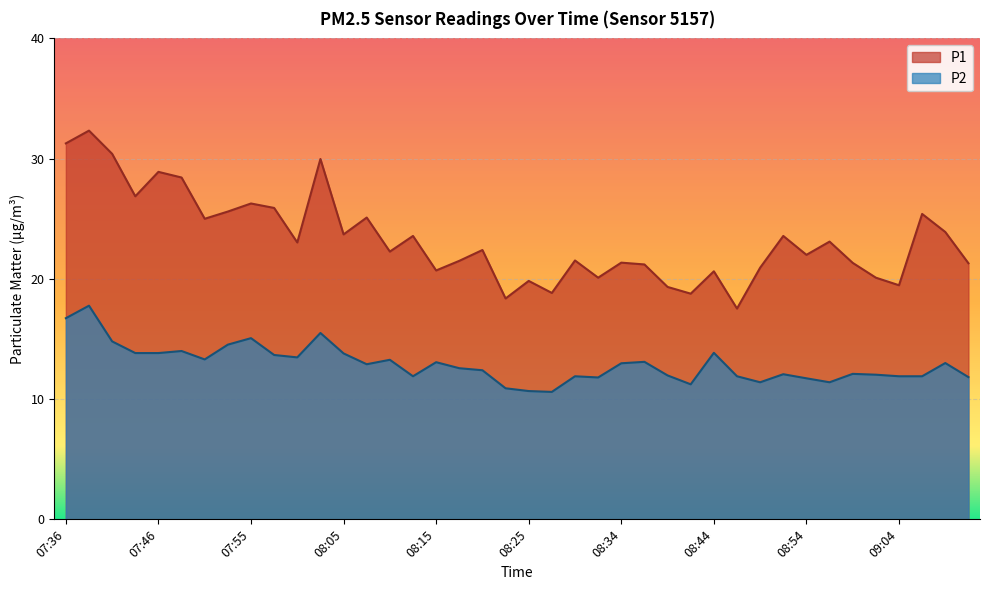

At which label does P1 reach its minimum?

08:47